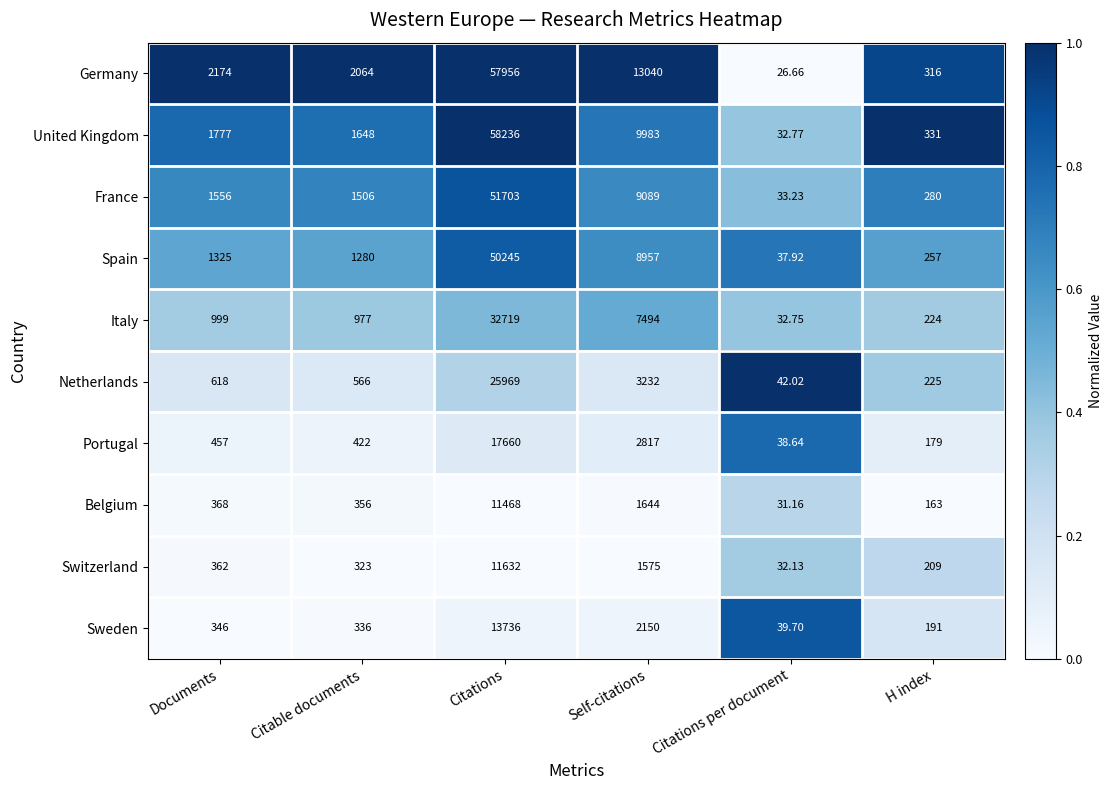

Which series has the largest total across all categories?

Germany